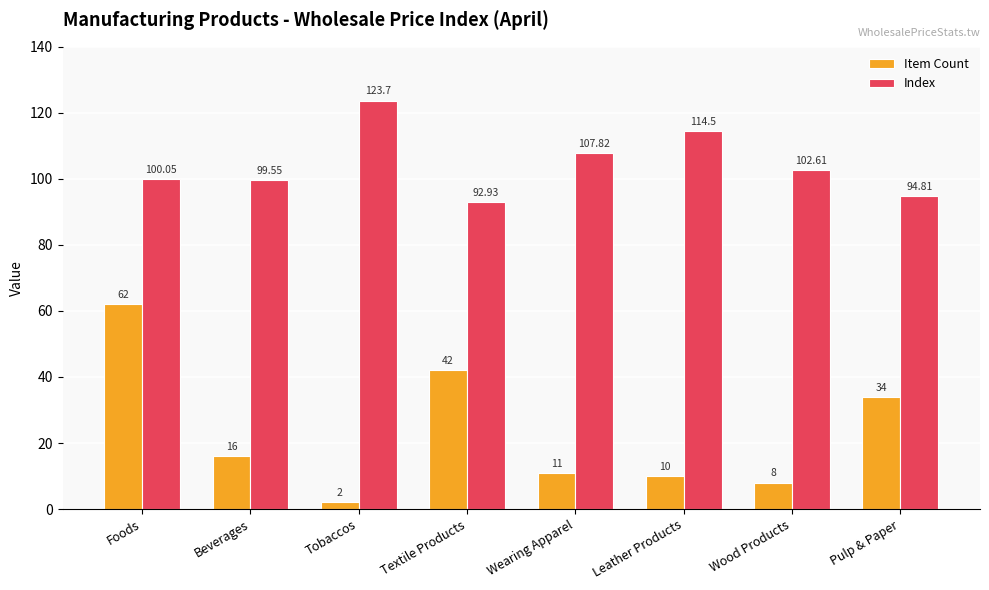

Which series has the largest total across all categories?

Index